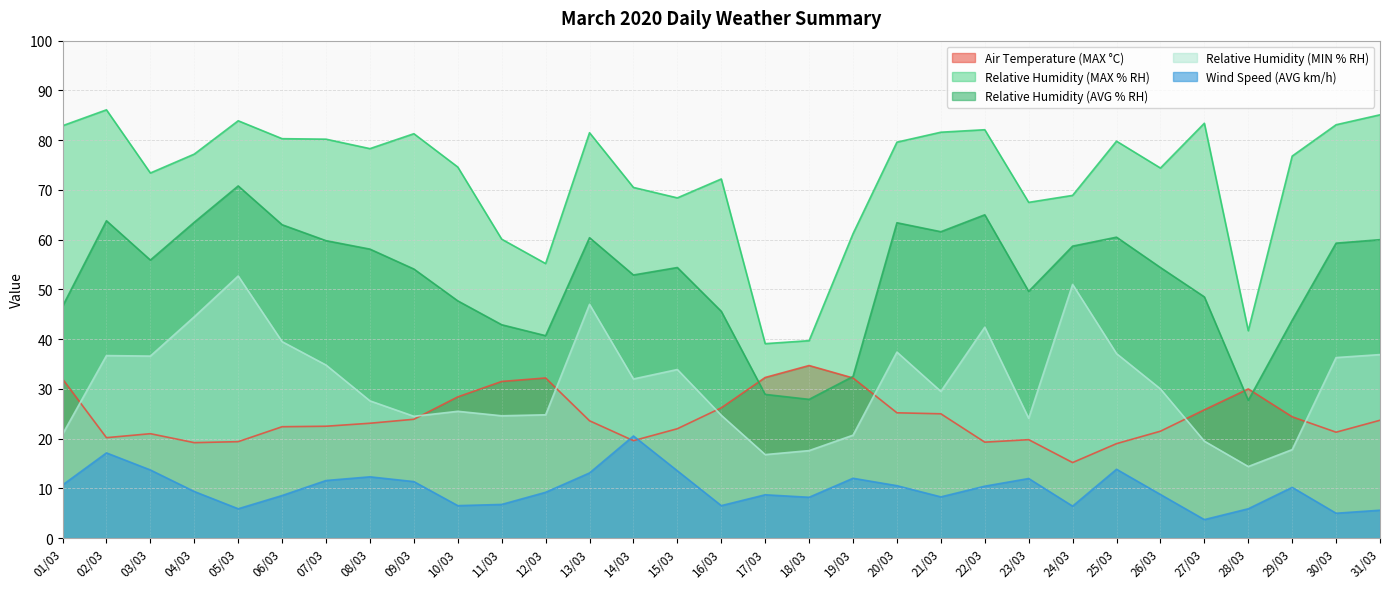

True or false: Wind Speed (AVG km/h) and Relative Humidity (MIN % RH) cross at least once.

False